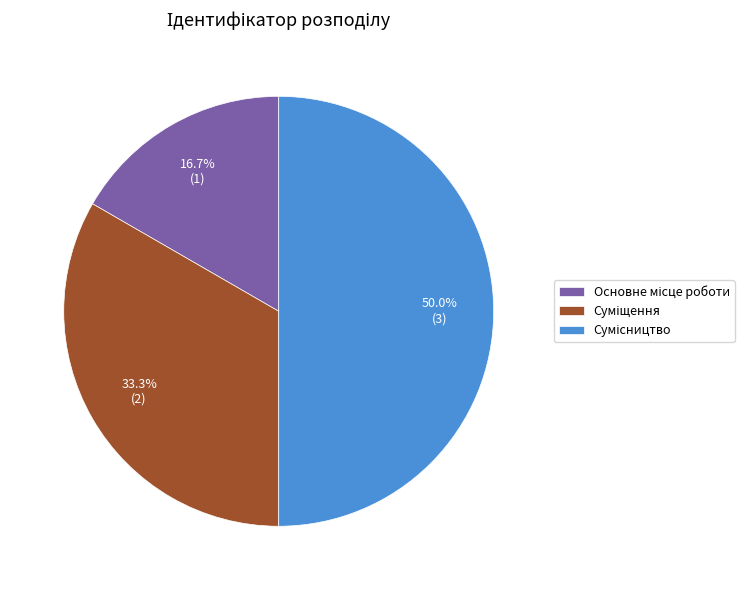

Is it true that Основне місце роботи is 25% of the pie?

False